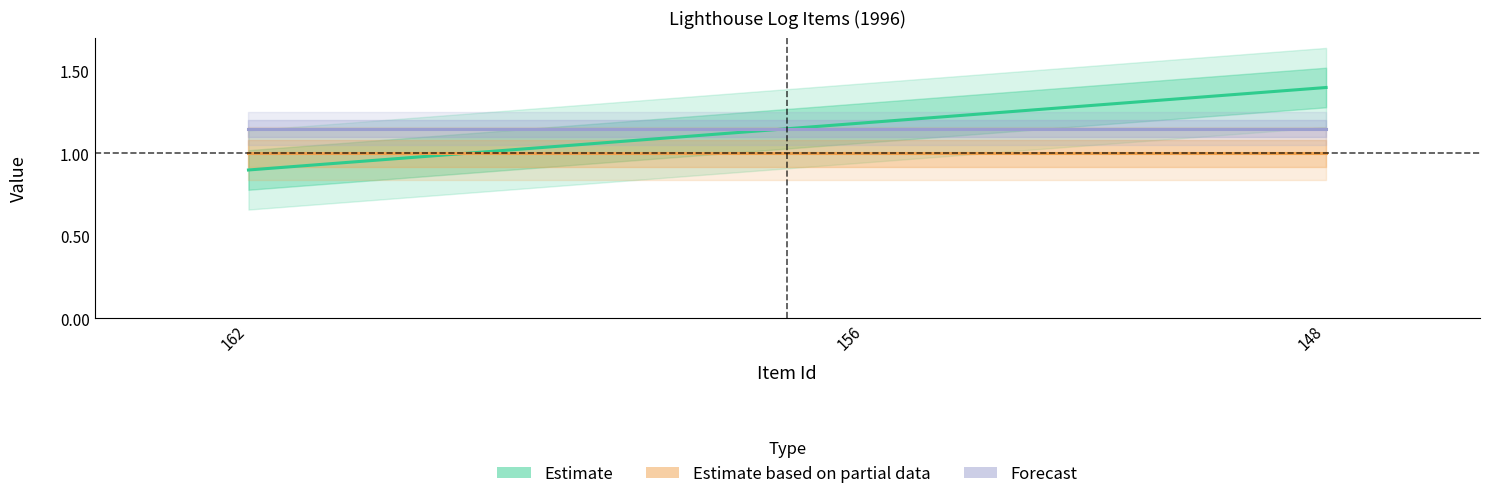

Between 148 and 156, which is larger?

148